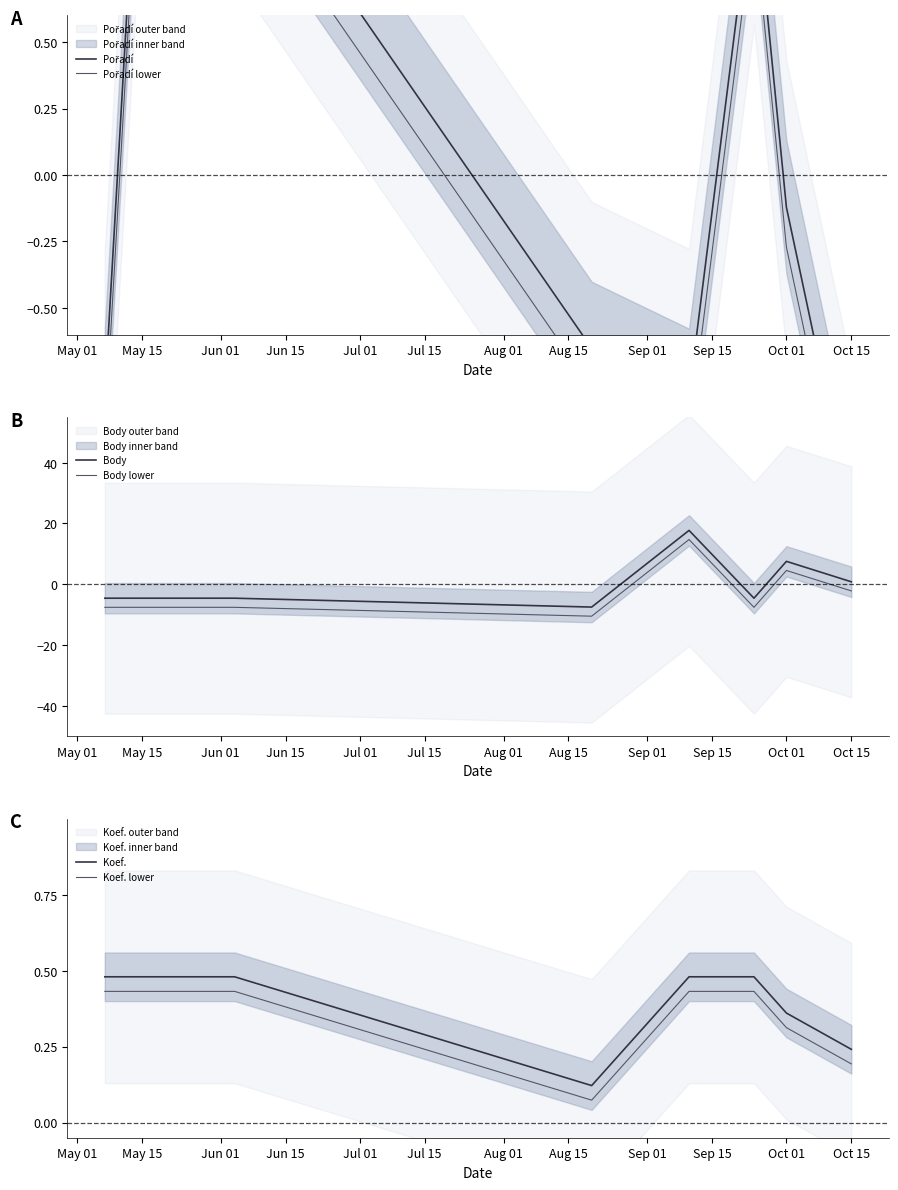

What is the maximum value shown in the chart?

17.7